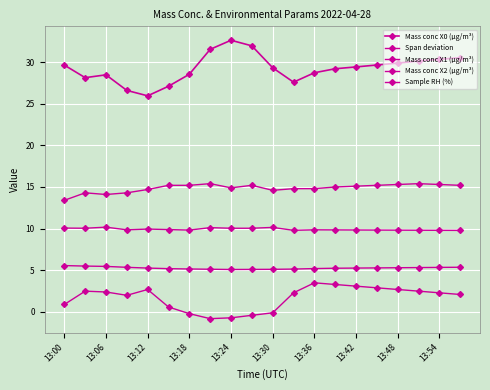

How many series are shown in this chart?

5